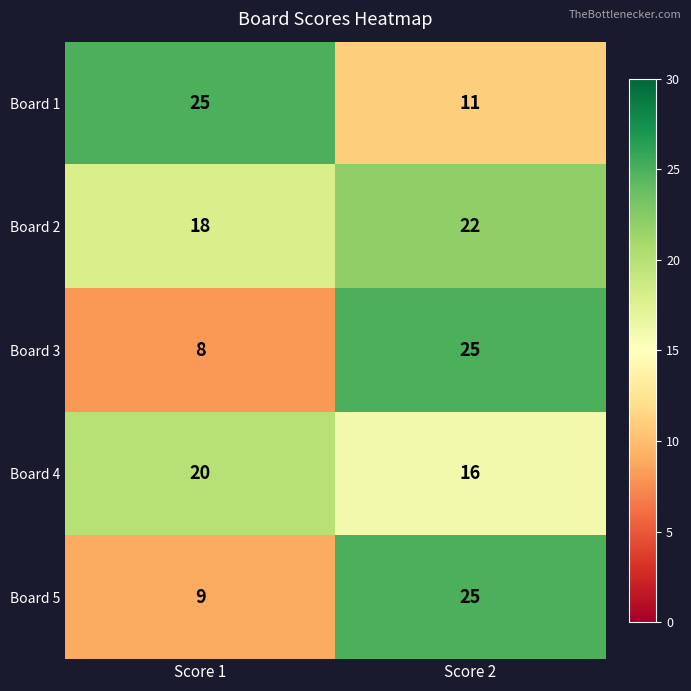

What is the spread (max minus min) of values at Score 1?

17